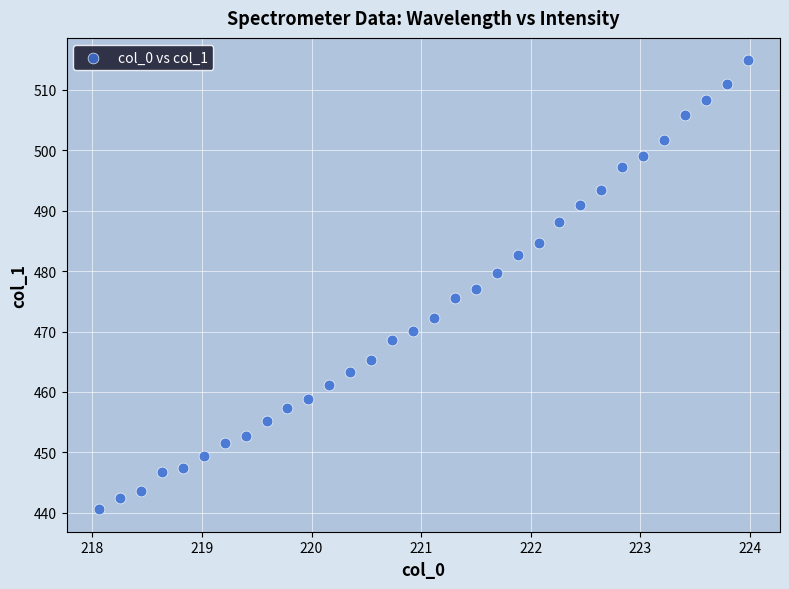

What is the range of Y values (max minus min)?

74.3